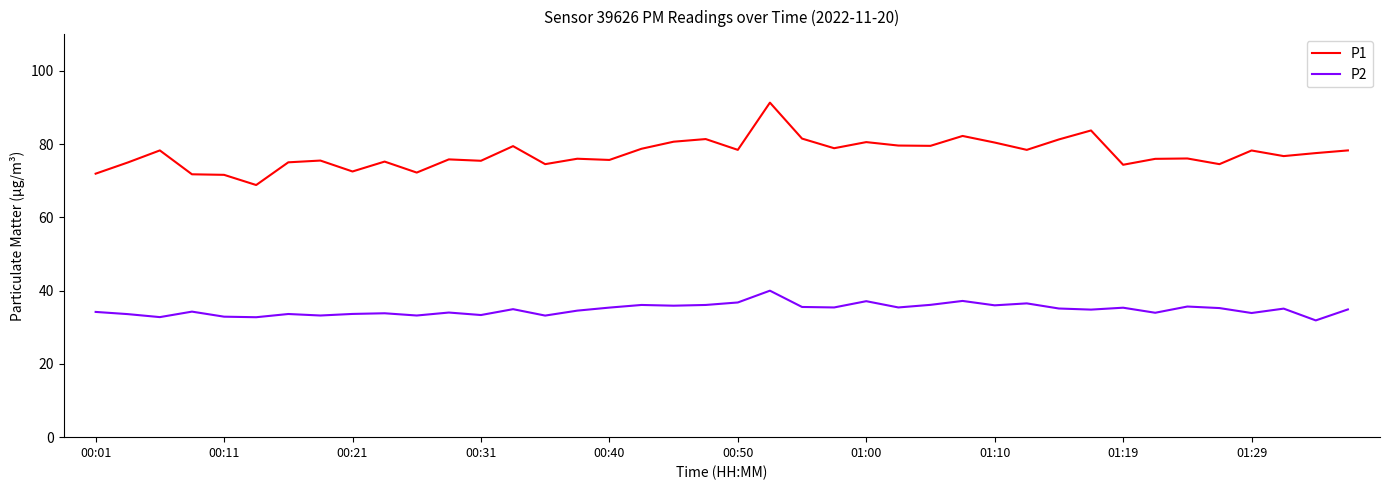

Which series has the largest total across all categories?

P1